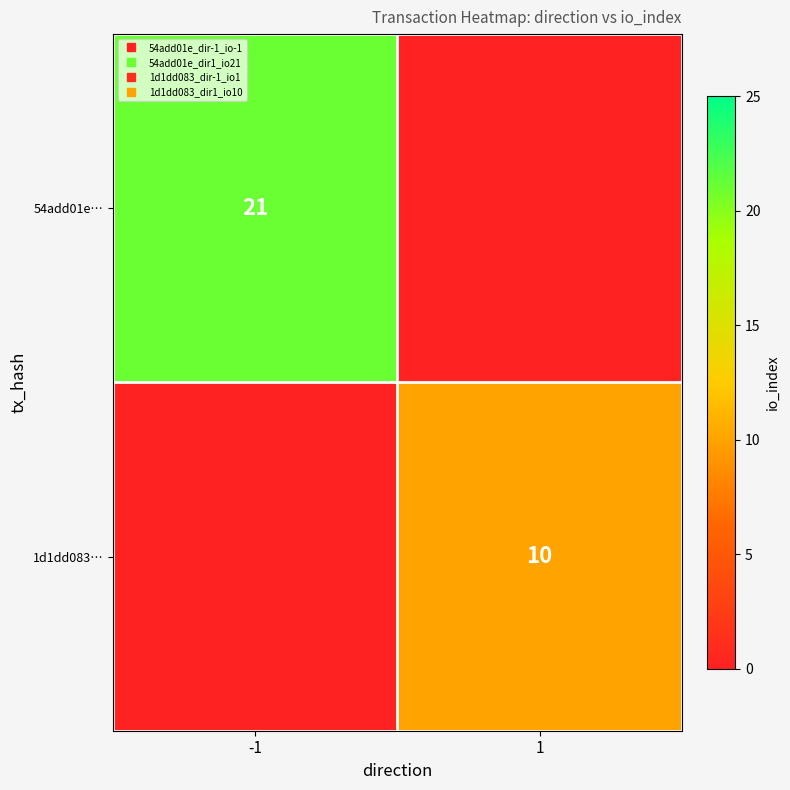

Rank the categories by 54add01e… value from highest to lowest.

-1, 1